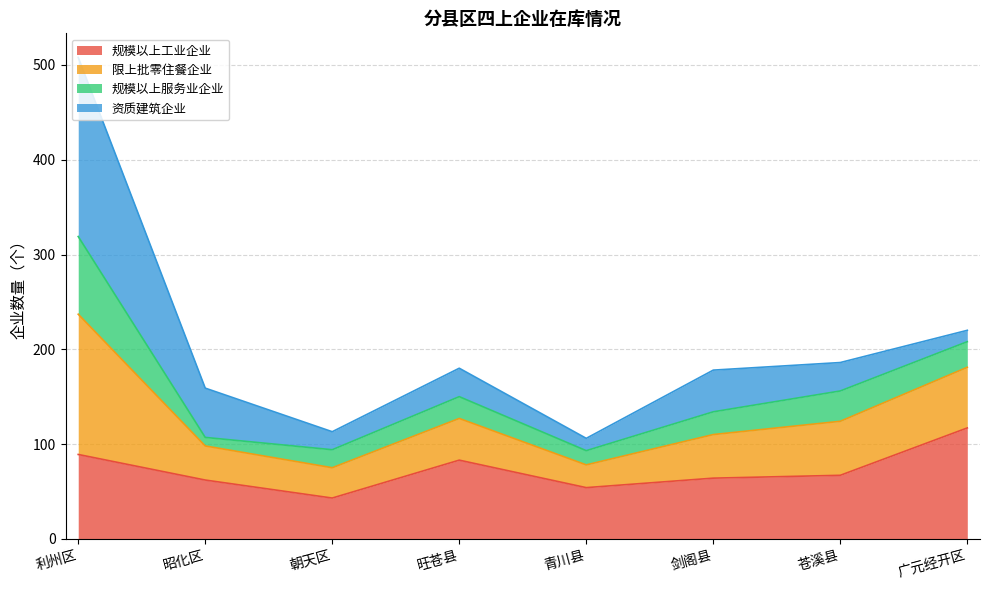

True or false: 规模以上工业企业 has a value of 116 at 利州区.

False